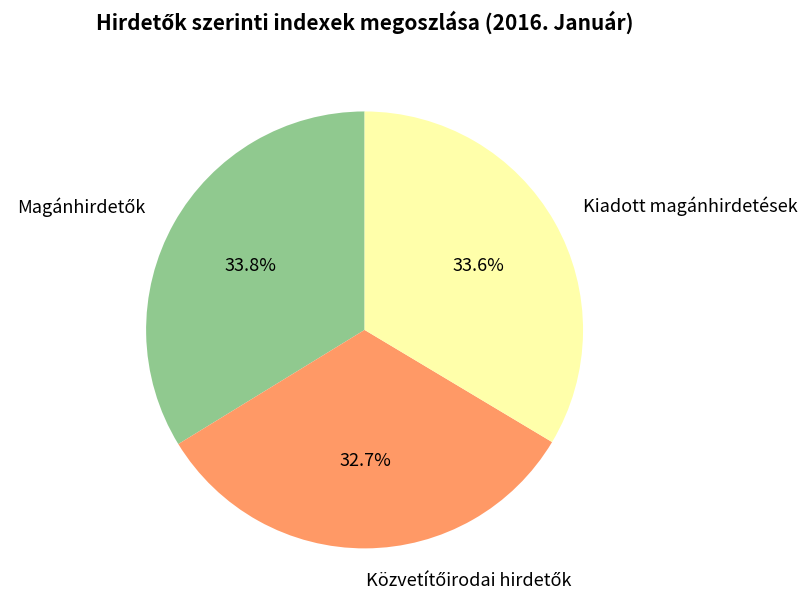

How many segments does this pie chart have?

3